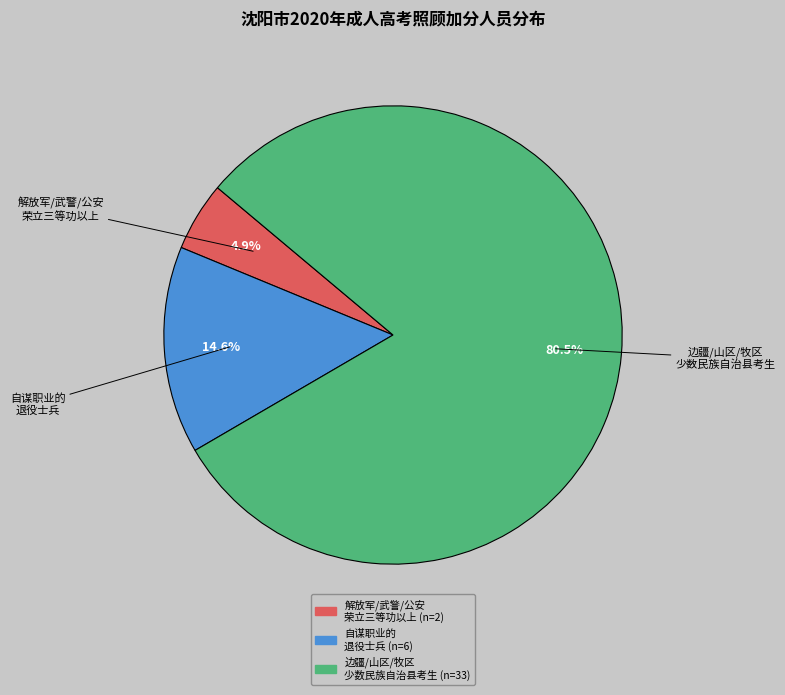

Is there any slice that represents more than half of the pie?

Yes